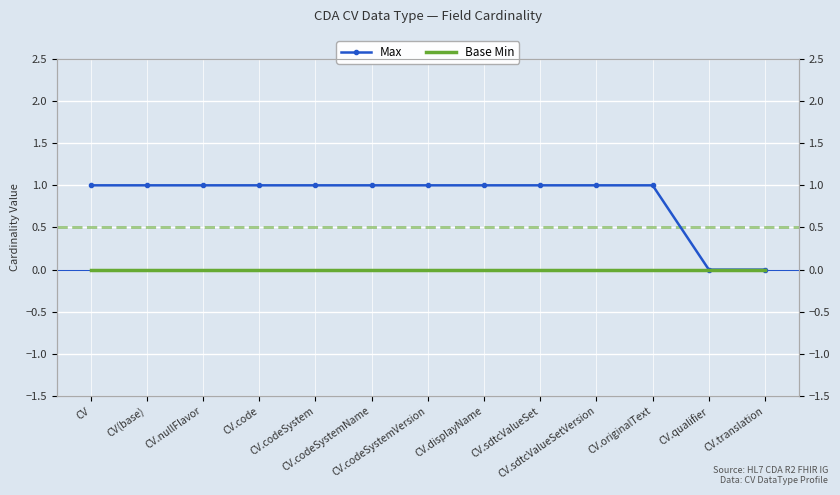

At which category is the sum across all series the highest?

CV